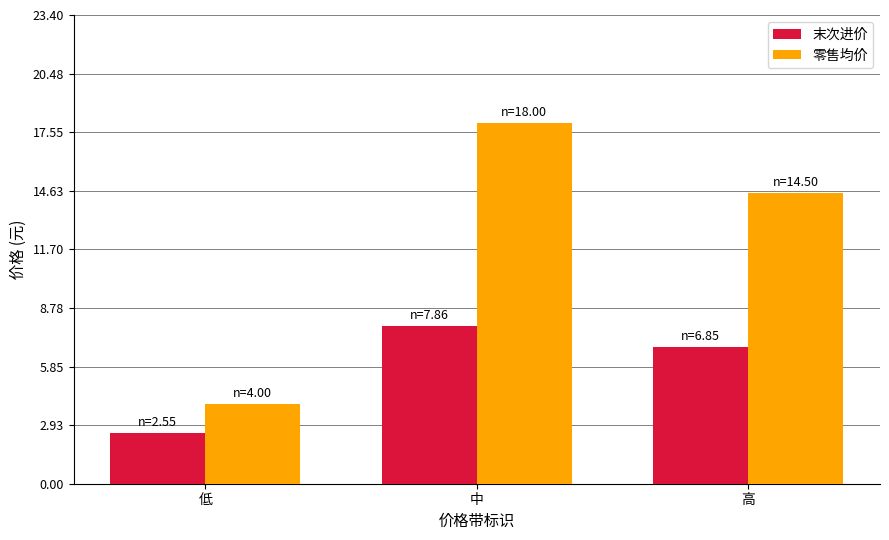

Rank the series at 中 from lowest to highest value.

末次进价, 零售均价